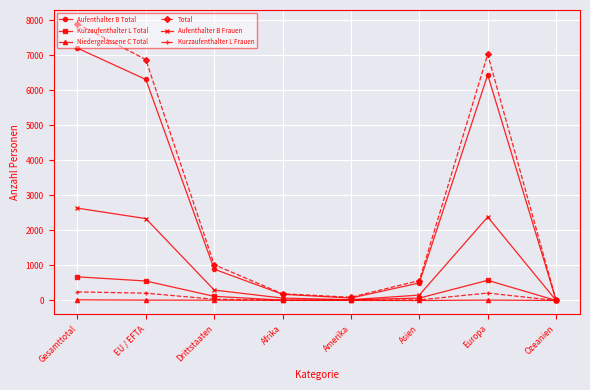

What is the maximum value for Kurzaufenthalter L Total?

676